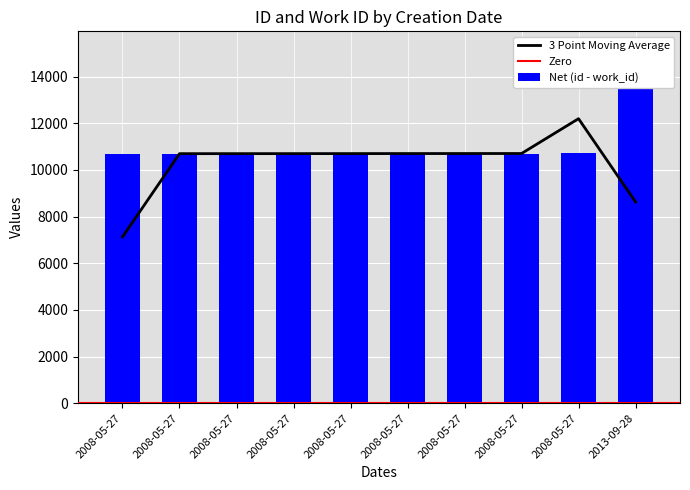

Approximately how many times larger is the value at 2008-05-27 compared to 2008-05-27?

1.0